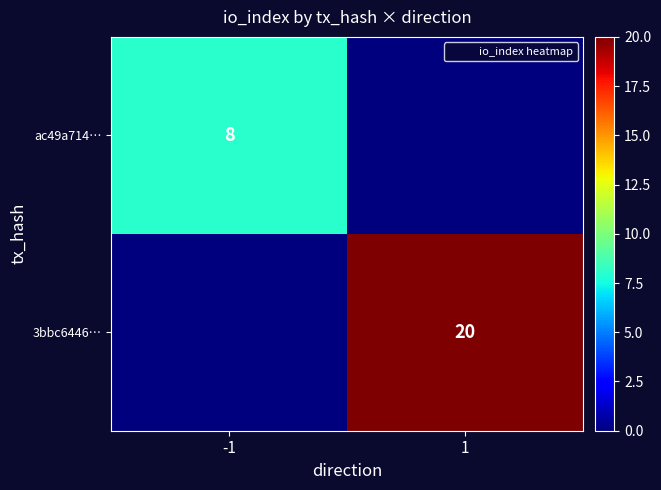

The value of ac49a714… at -1 is 13. True or false?

False